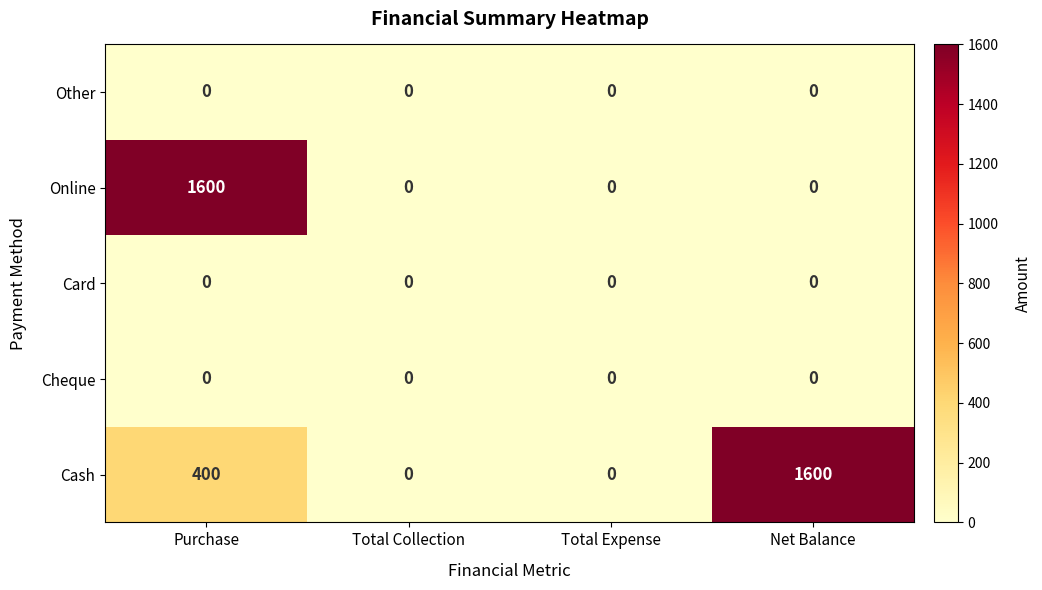

What is the greatest value displayed?

1600